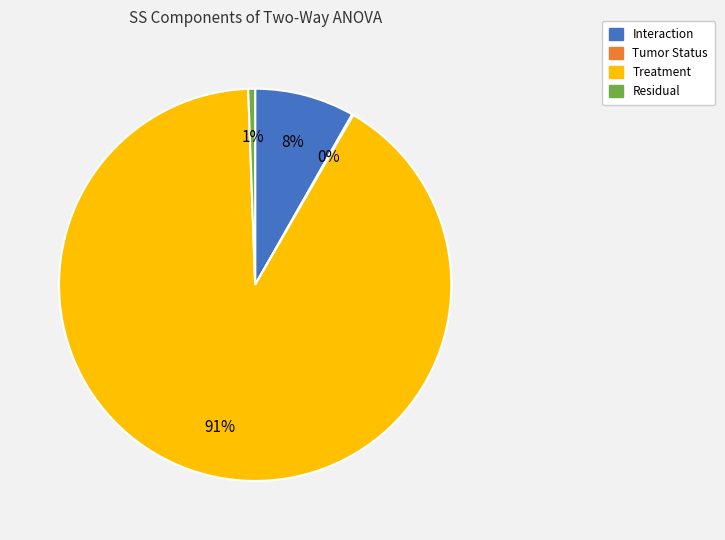

Which has a higher value, Residual or Interaction?

Interaction